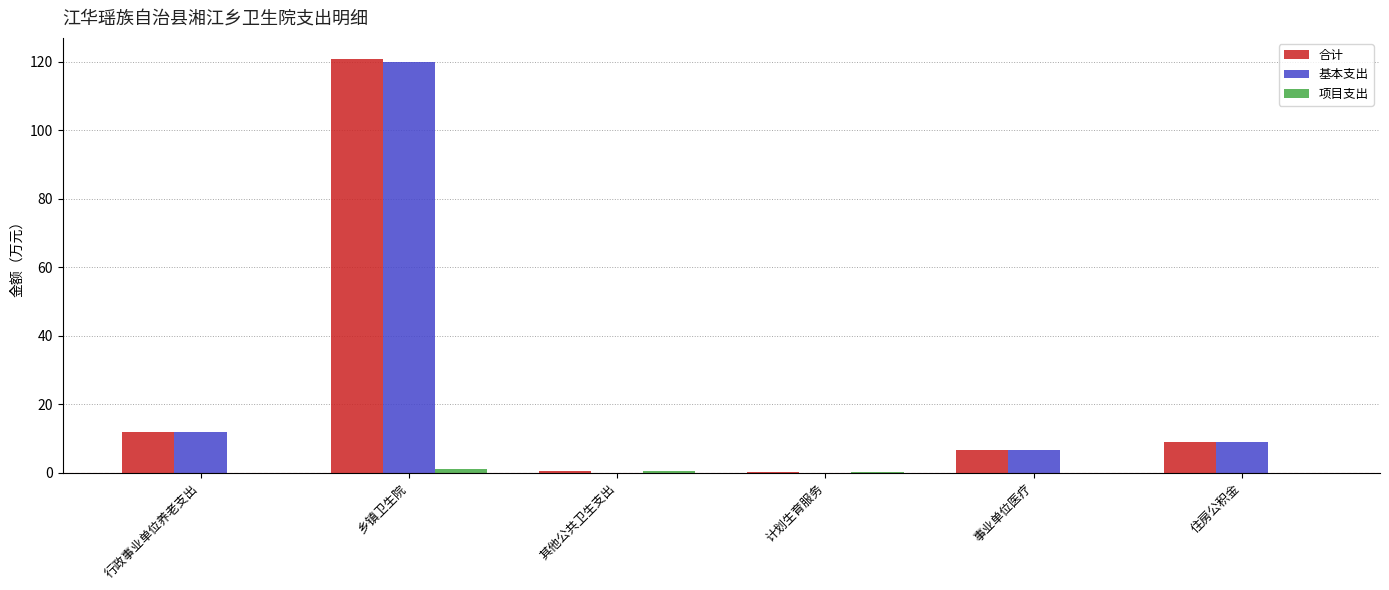

At which label is 基本支出 closest to 59?

行政事业单位养老支出